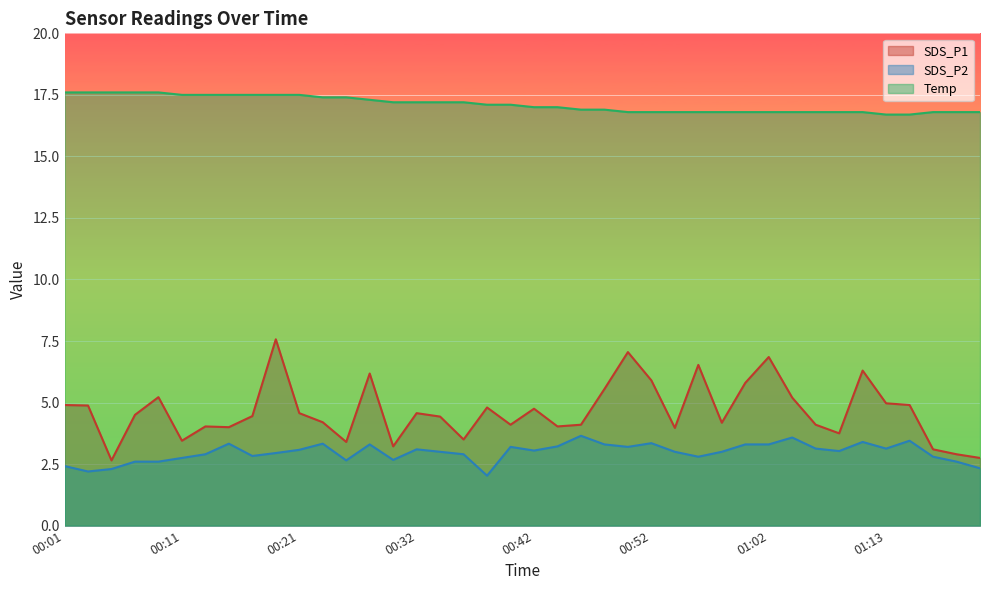

What position from the right is 00:38?

22